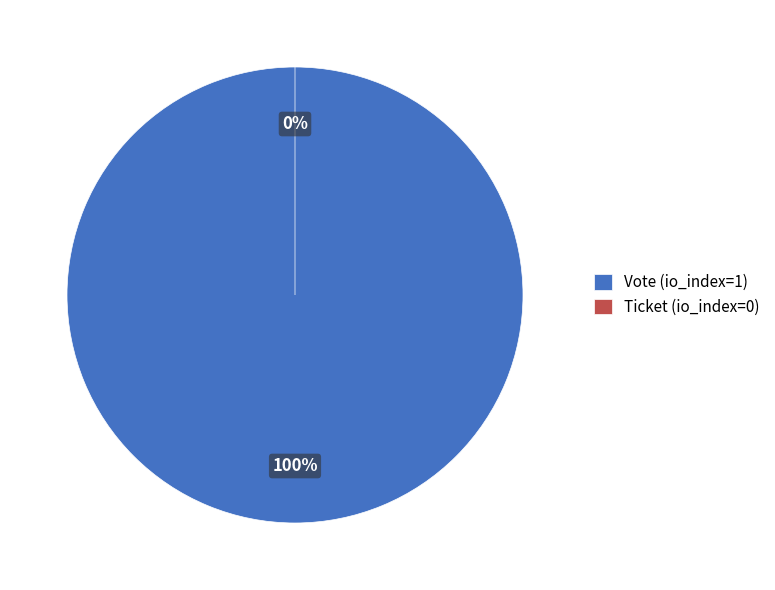

Is it true that Vote (io_index=1) is 100% of the pie?

True